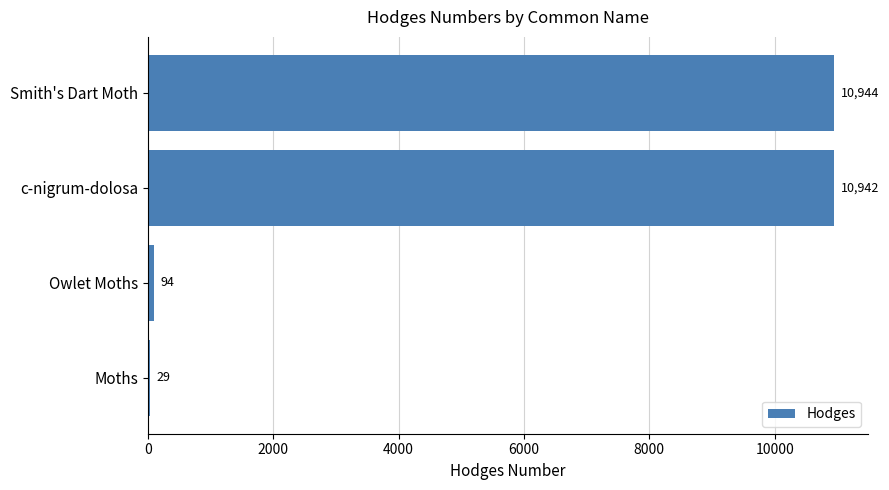

What is the maximum value shown in the chart?

10944.0